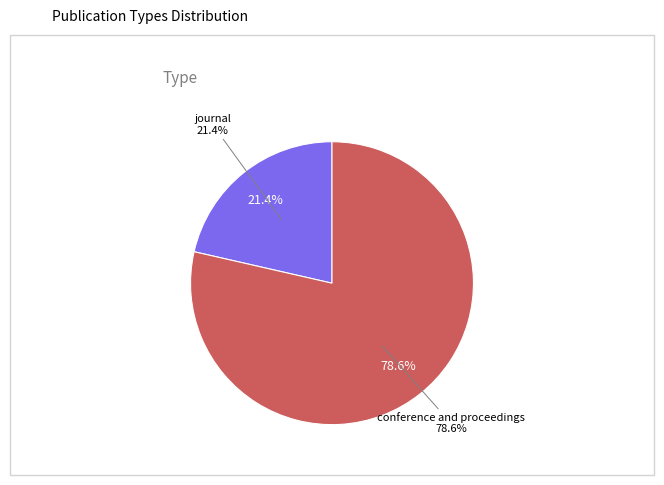

Between conference and proceedings and journal, which is larger?

conference and proceedings